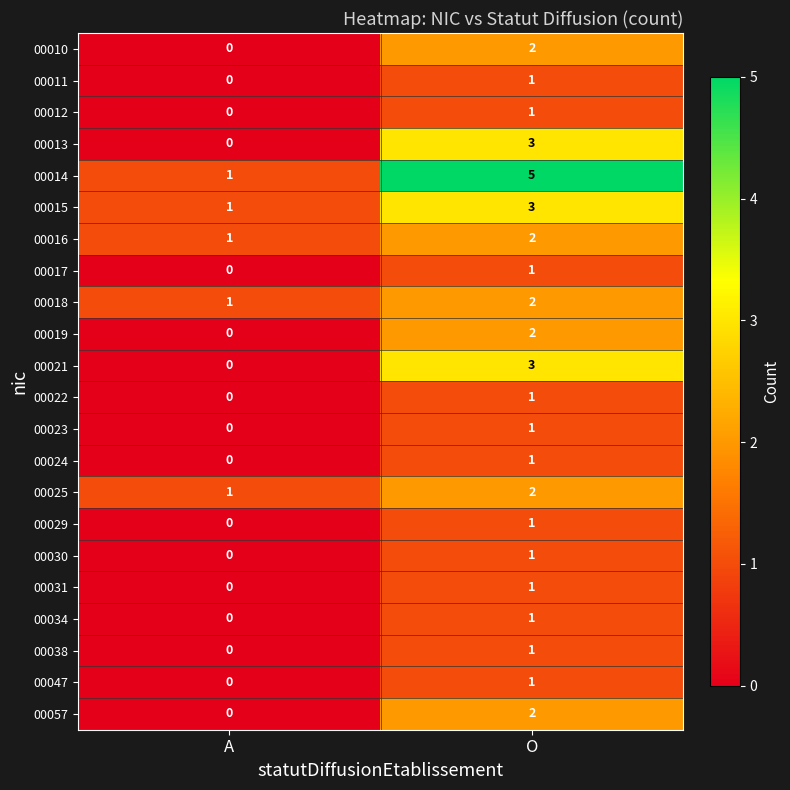

True or false: 00019 has a value of 0 at A.

True